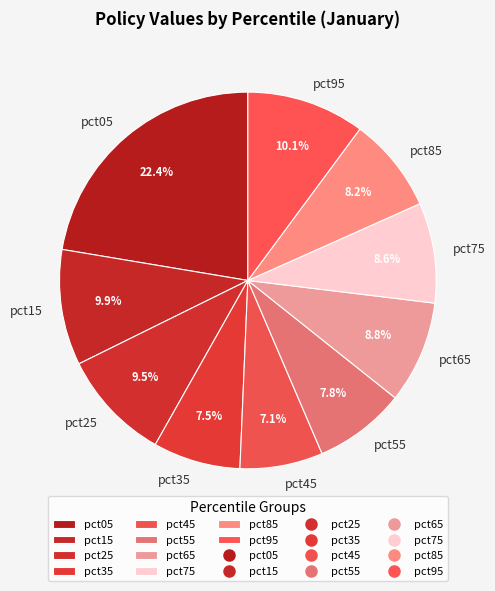

Is pct75 the majority of the pie?

No